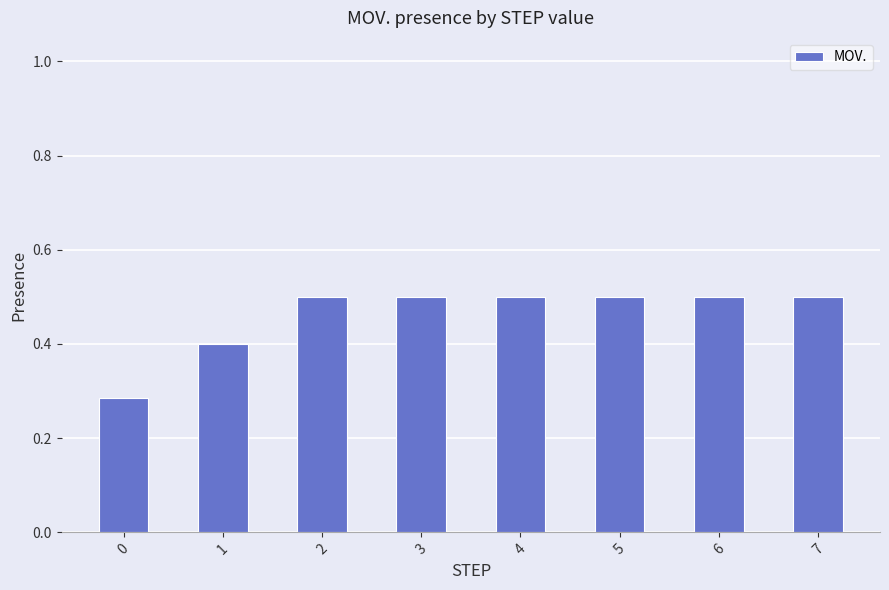

How many values are between 0 and 1?

8